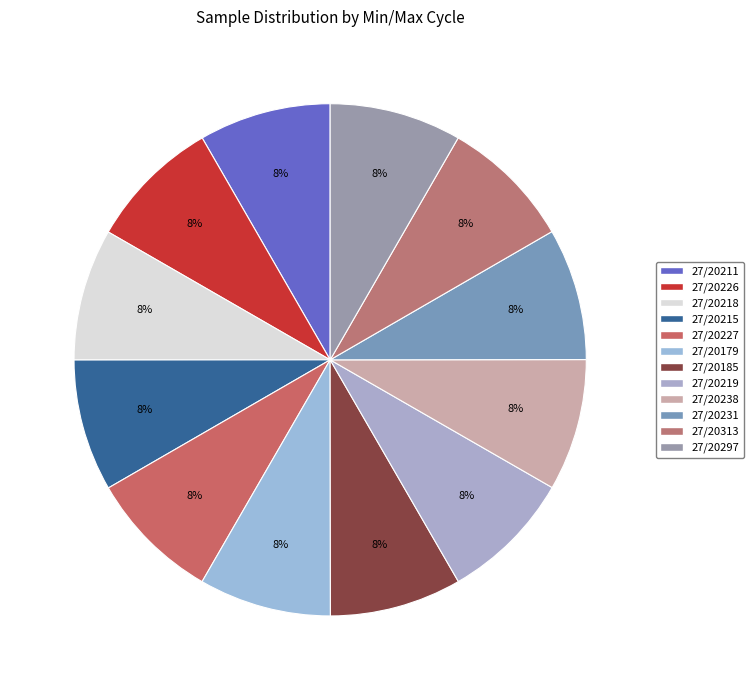

How many slices are in this pie chart?

12